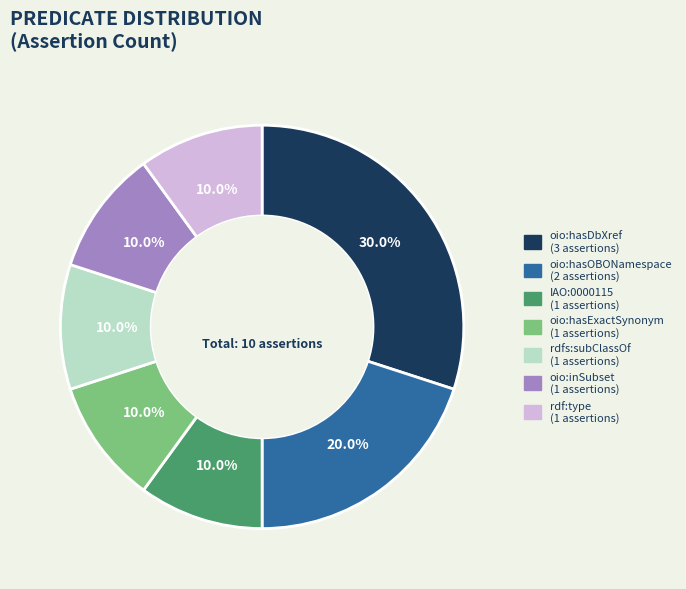

Is it true that oio:hasDbXref is 30% of the pie?

True